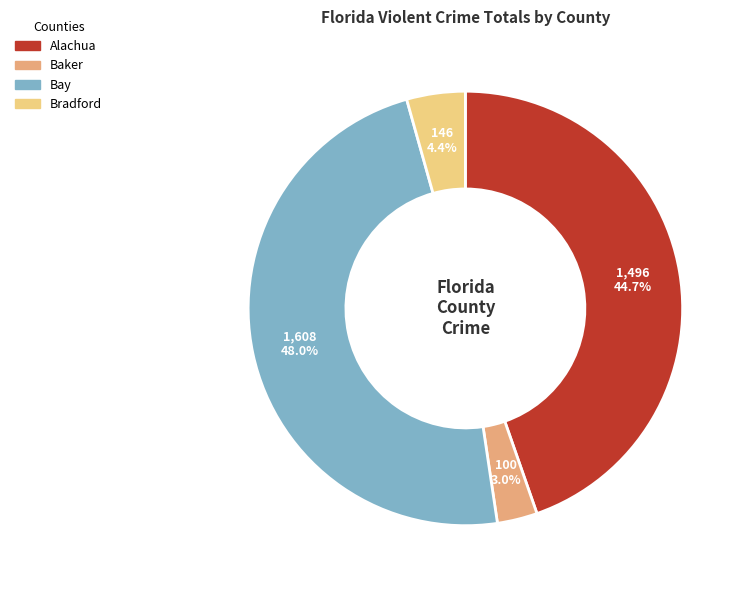

Is the sum of Baker and Alachua greater than half?

No